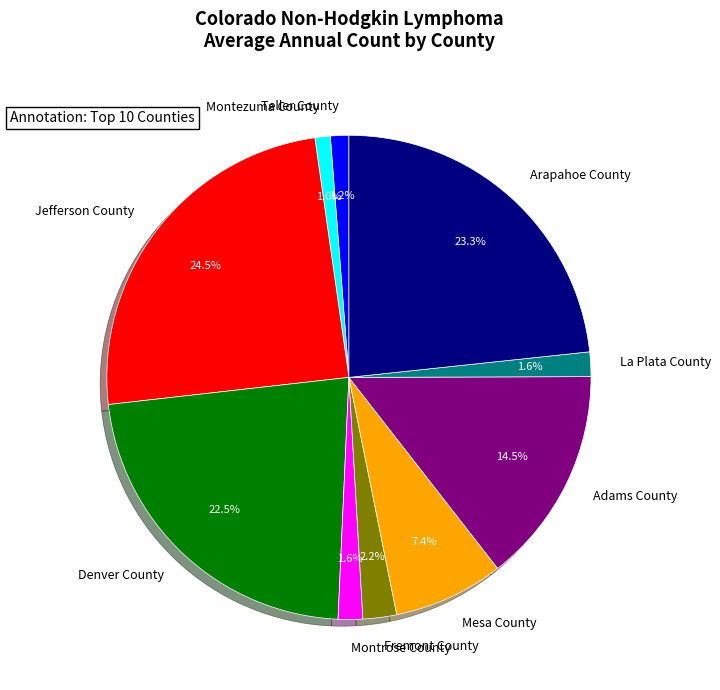

Which category has the biggest portion of the pie?

Jefferson County